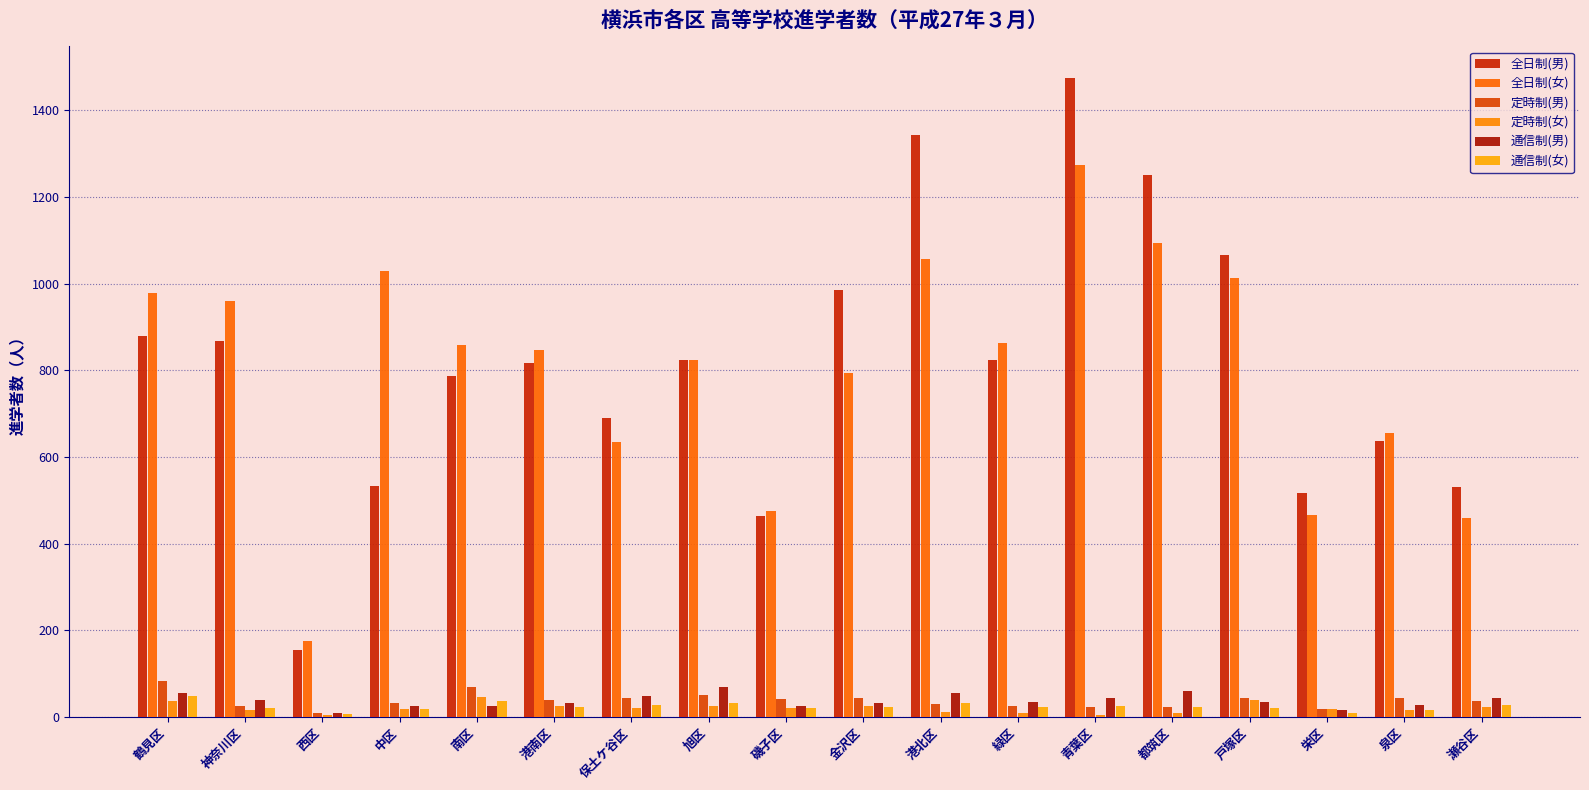

True or false: 定時制(男) has a value of 19 at 栄区.

True